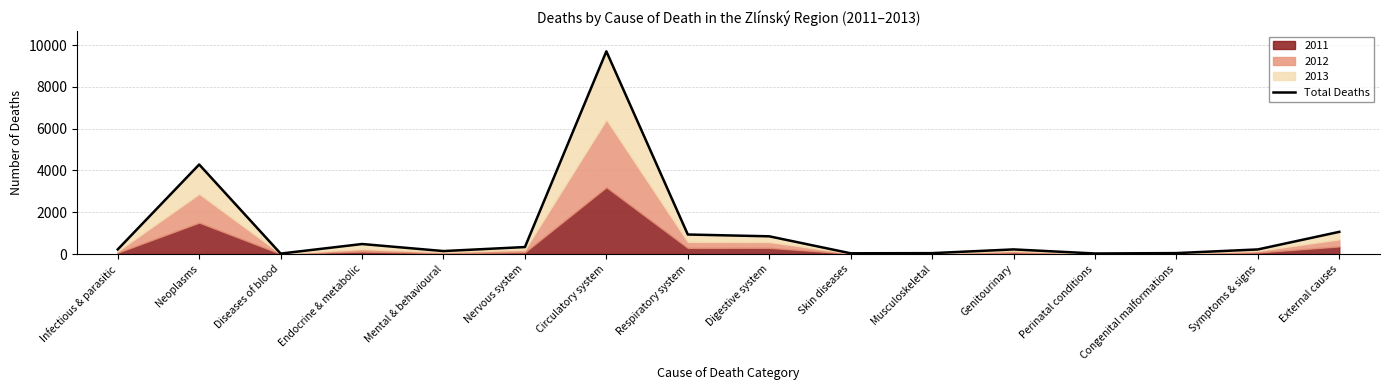

What is the value of the 3rd point from the left?

21